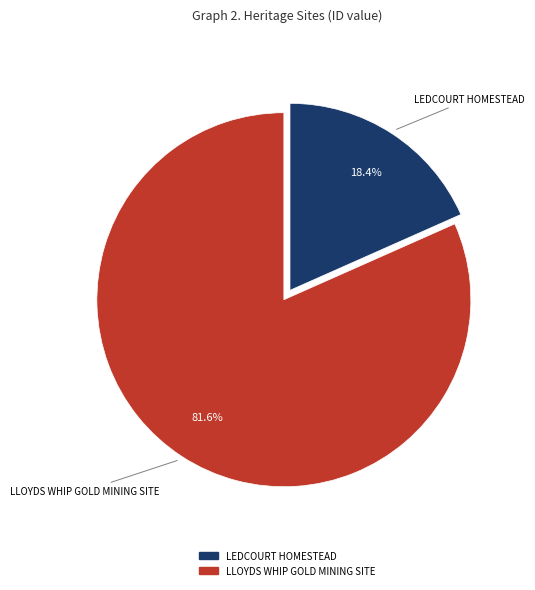

What percentage is the LLOYDS WHIP GOLD MINING SITE slice, to the nearest percent?

82%